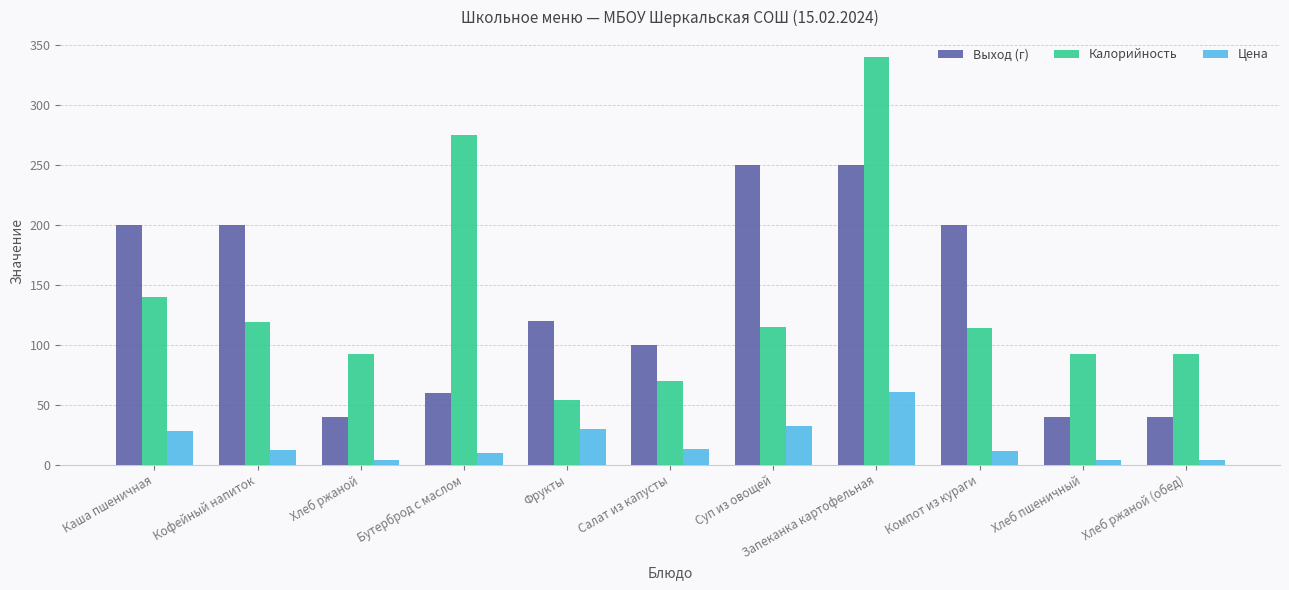

At which category does the chart reach its peak across all series?

Запеканка картофельная